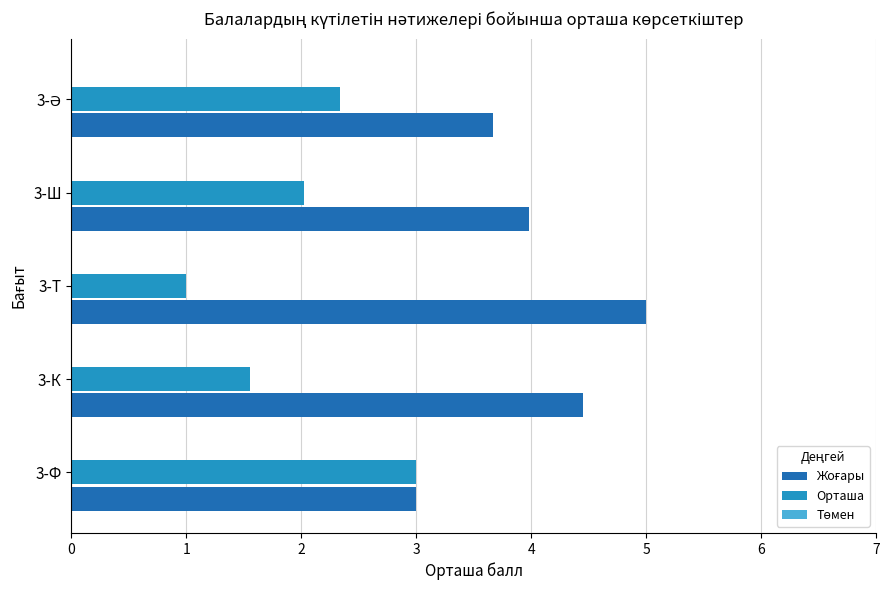

The Орташа series shows 4.2 at 3-Ф. True or false?

False